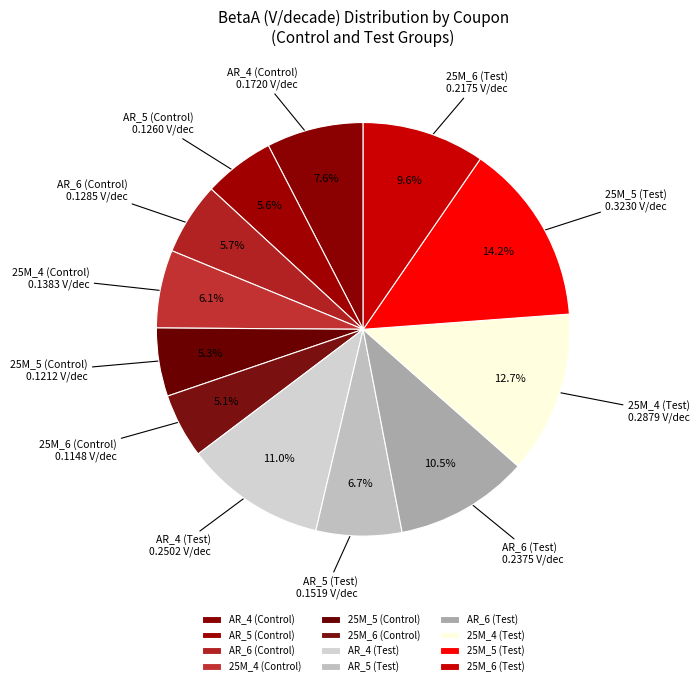

How many segments does this pie chart have?

12